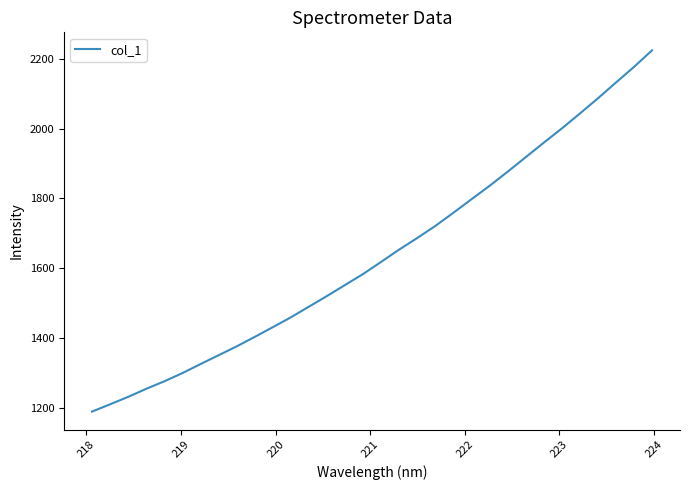

What is the smallest value displayed?

1189.3